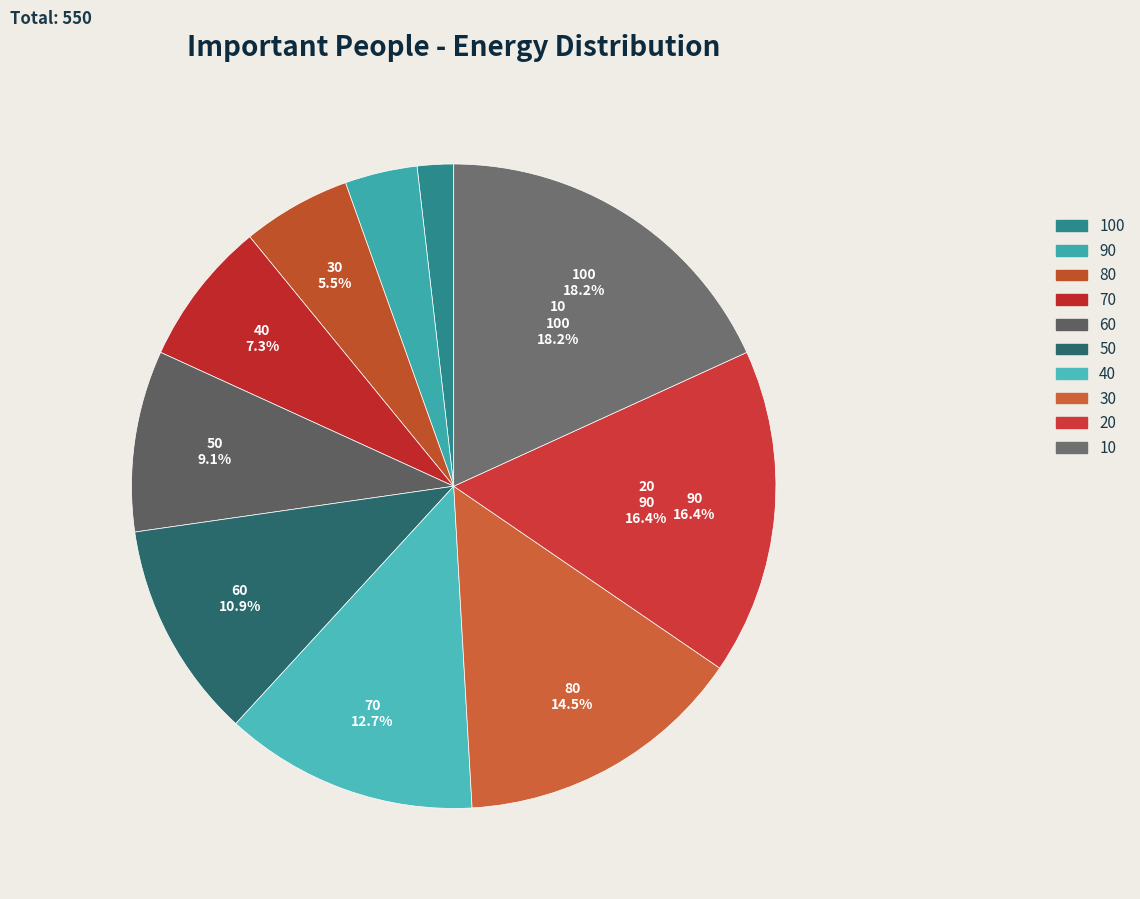

What percentage is NOT represented by 80?

94.5%